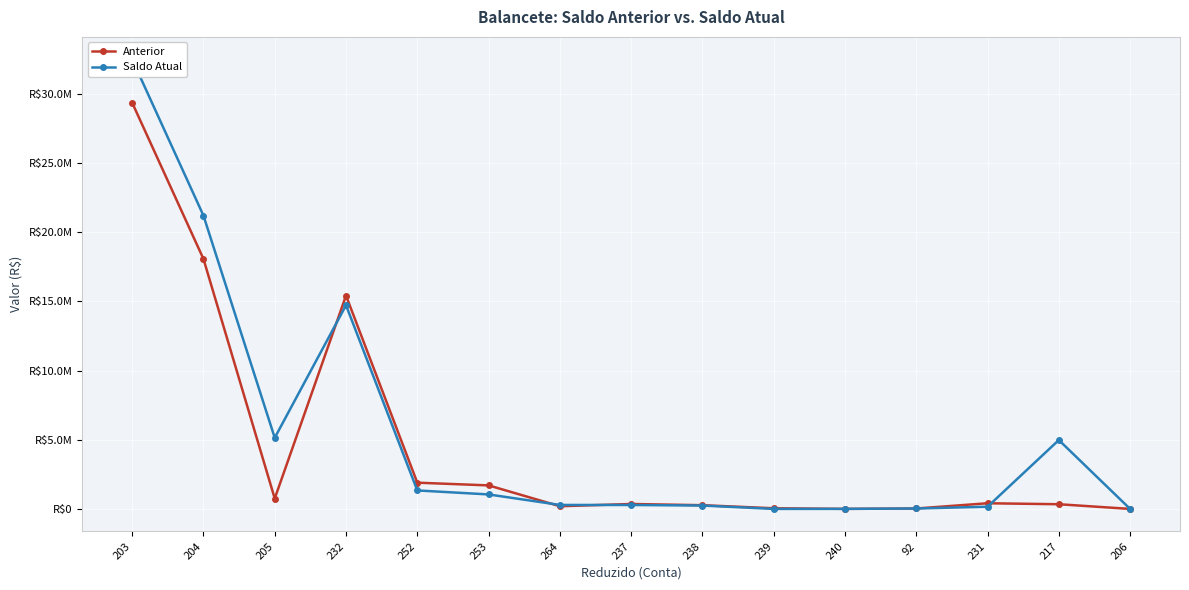

Which series has the widest spread of values?

Saldo Atual